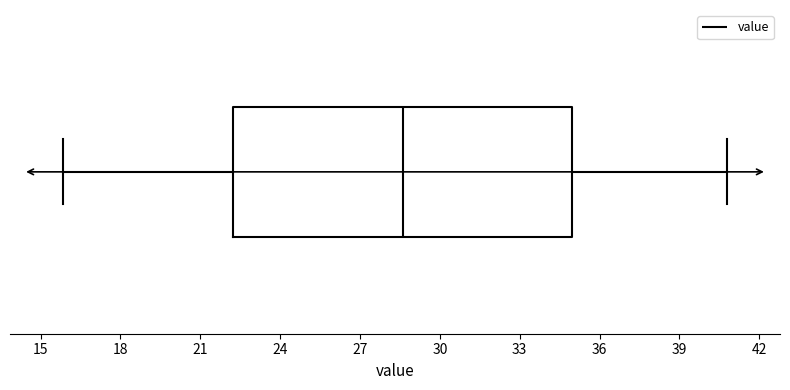

Where does the median line of the box sit on the x-axis? The values are not printed on the chart, so give them approximately, as read against the axis.

28.5